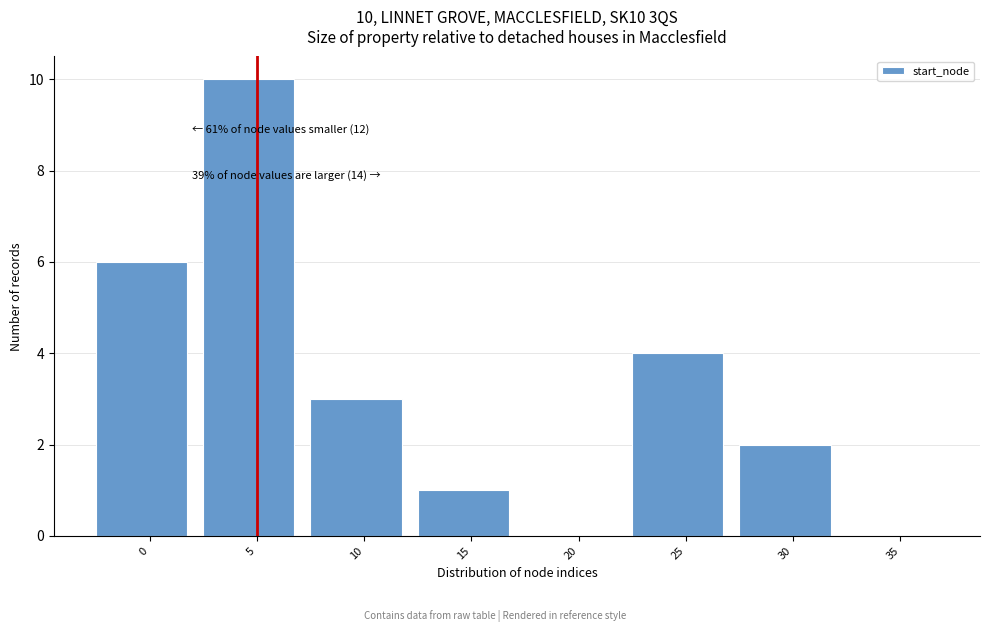

Reading left to right, what are all the values shown in this chart?

0=6	5=10	10=3	15=1	20=0	25=4	30=2	35=0